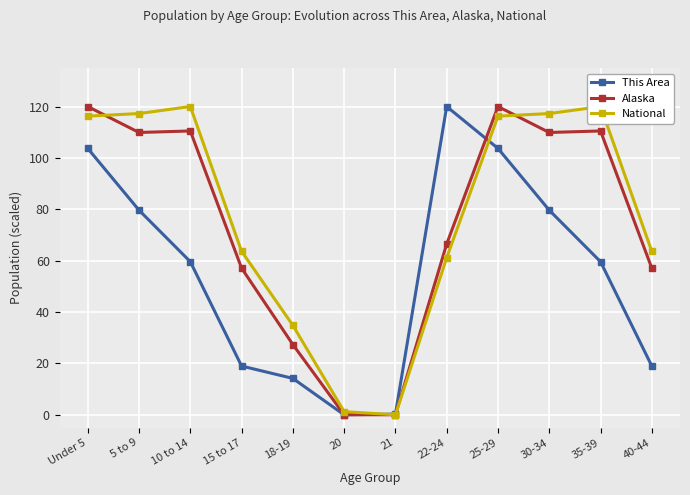

What is the maximum value for Alaska?

120.0